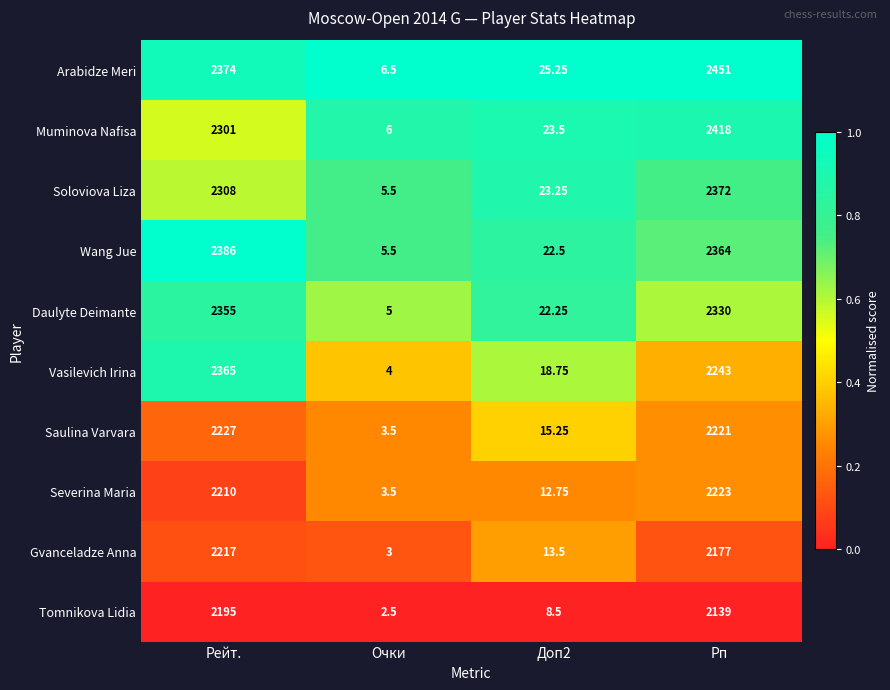

At which label does Gvanceladze Anna first exceed 2177?

Рейт.